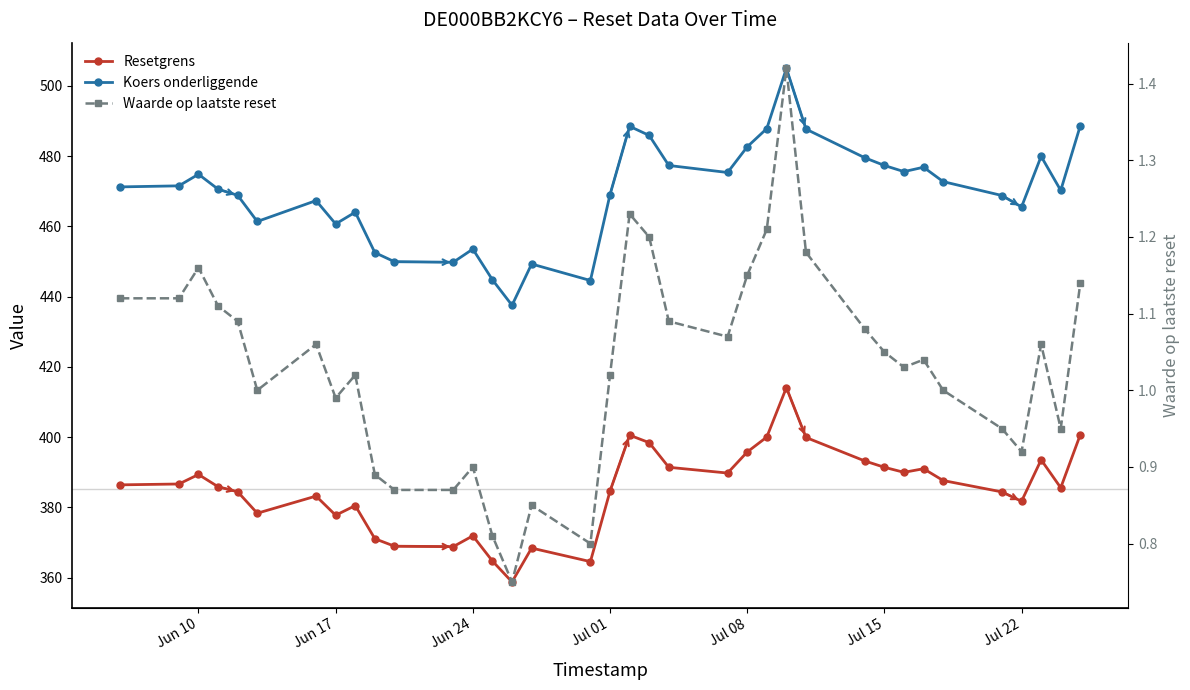

True or false: Koers onderliggende and Waarde op laatste reset intersect in this chart.

False